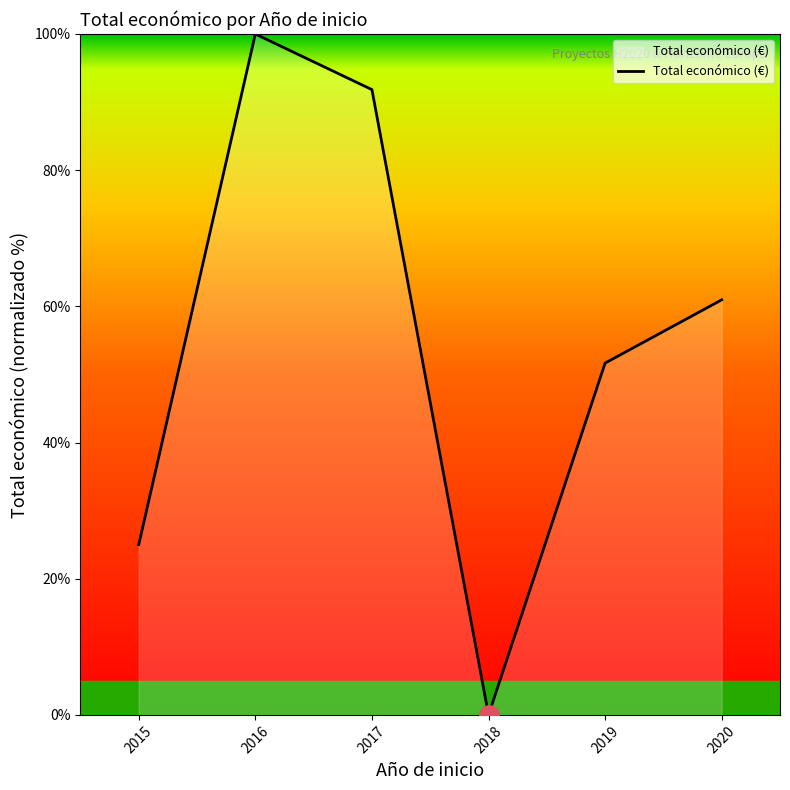

The value at 2015 is 38.9. True or false?

False